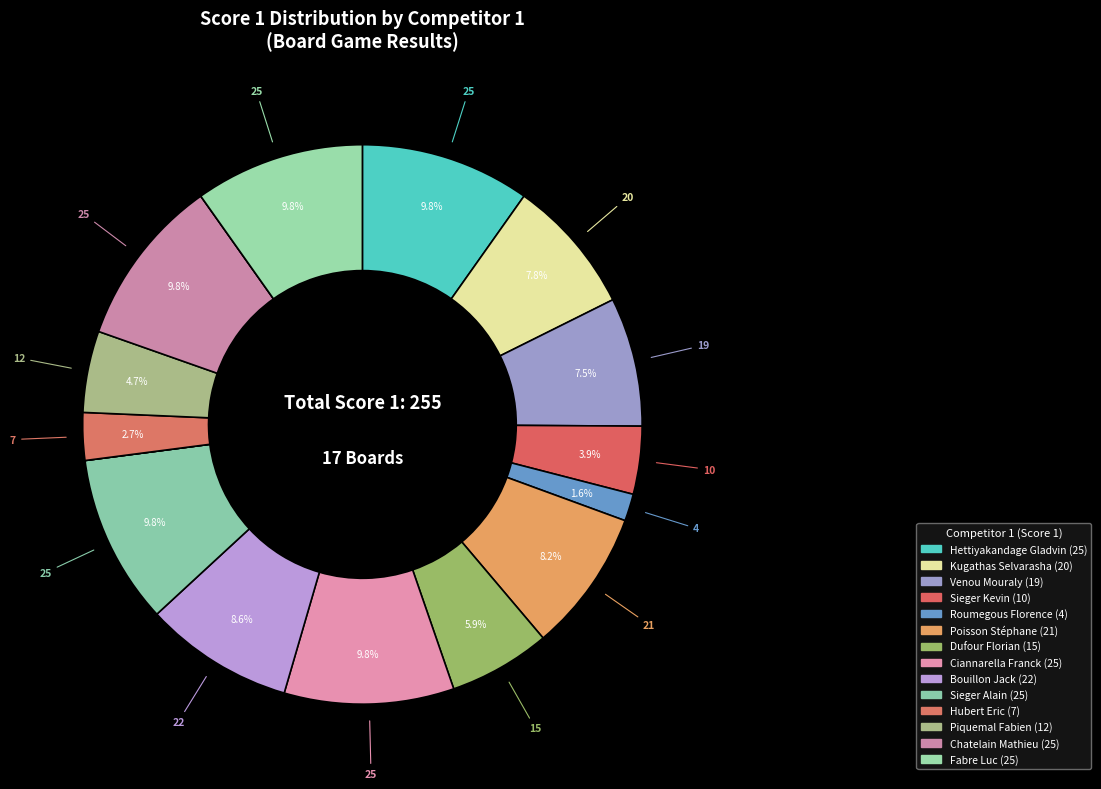

Does any single category account for the majority?

No